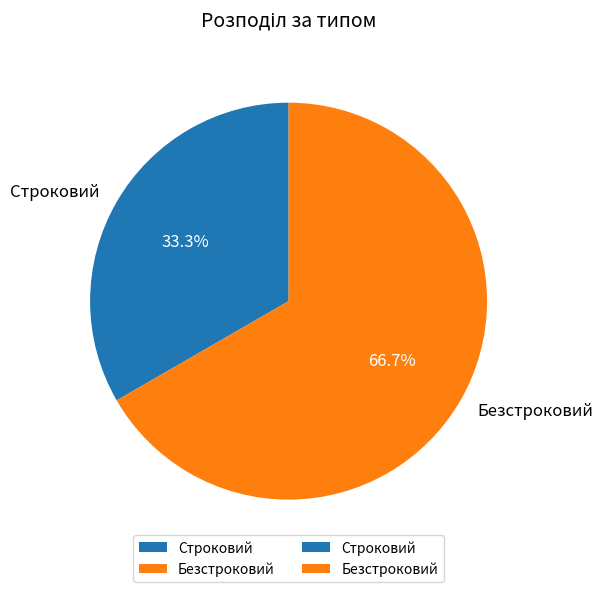

To the nearest percent, what is the difference between the largest and smallest slice percentages?

33%